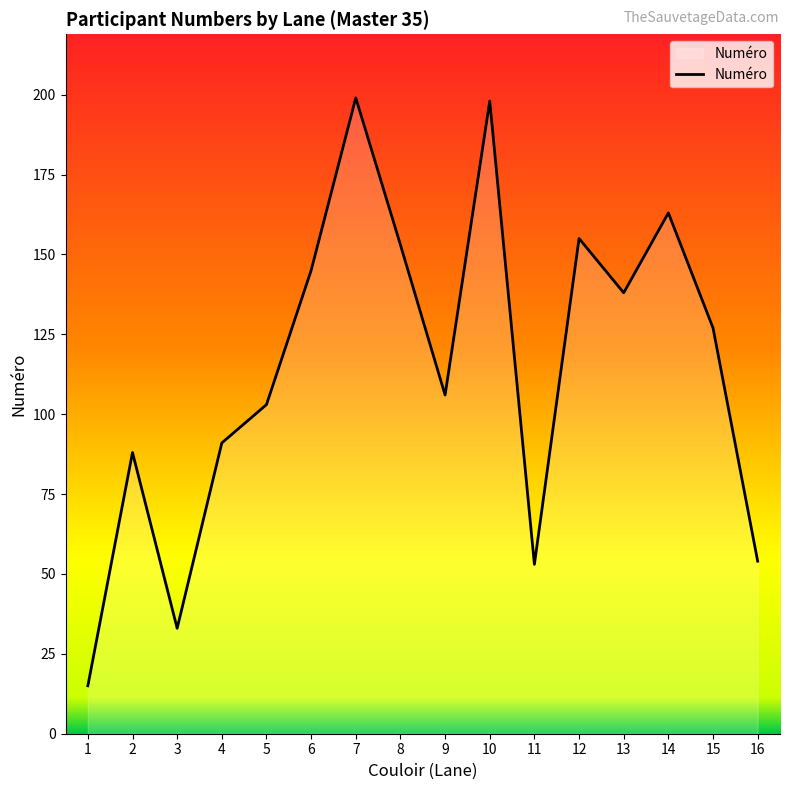

Approximately how many times larger is the value at 3 compared to 1?

2.2